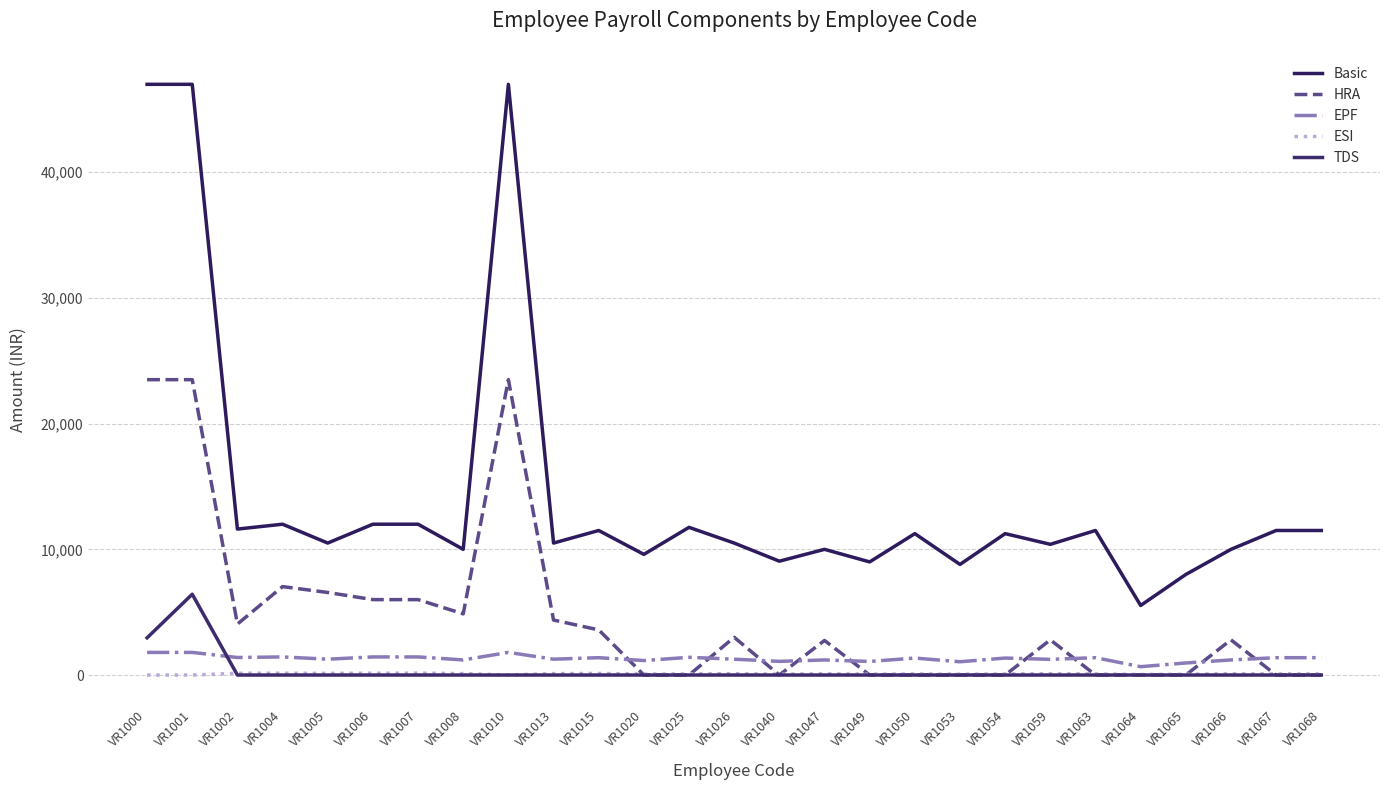

At how many categories does at least one series exceed 43613?

3